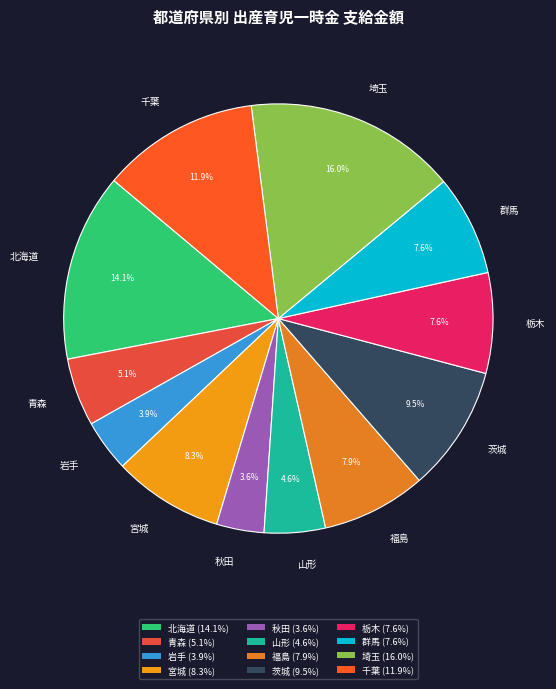

Count the number of slices in the pie.

12